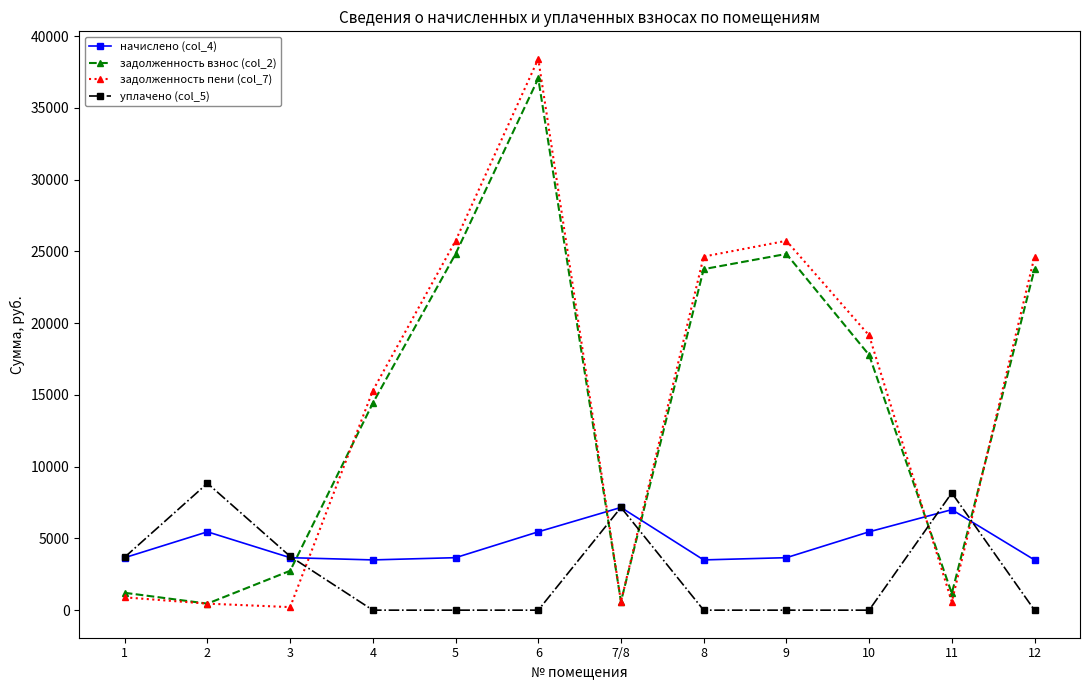

Which series has the widest spread of values?

задолженность пени (col_7)